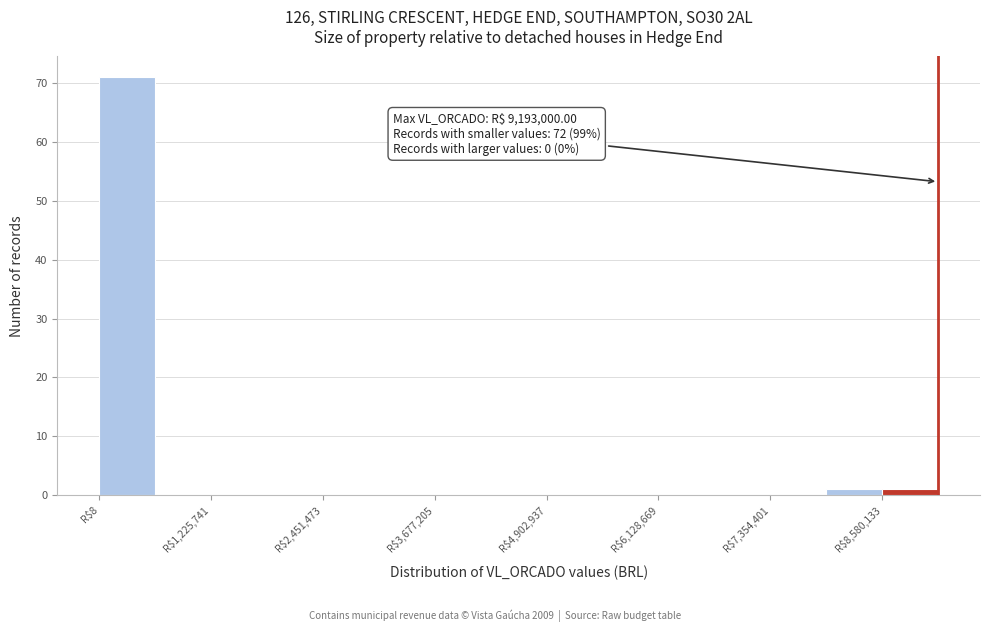

Around what value on the x-axis is the tallest bar? Give the approximate position of its centre, as read against the axis.

400000